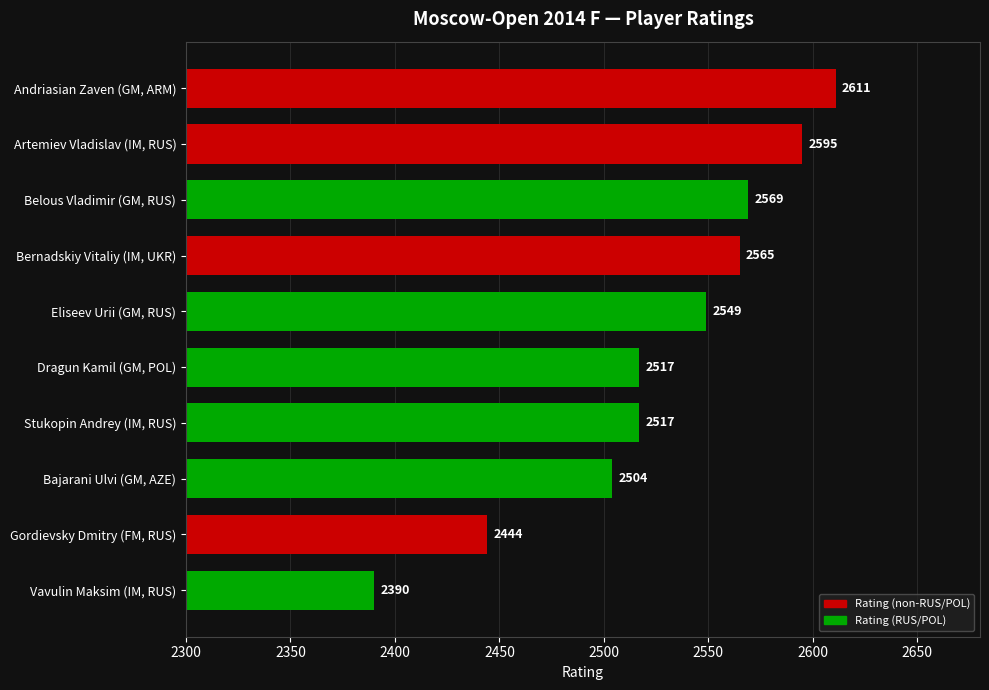

What is the sum of the values at Eliseev Urii (GM, RUS) and Vavulin Maksim (IM, RUS)?

4939